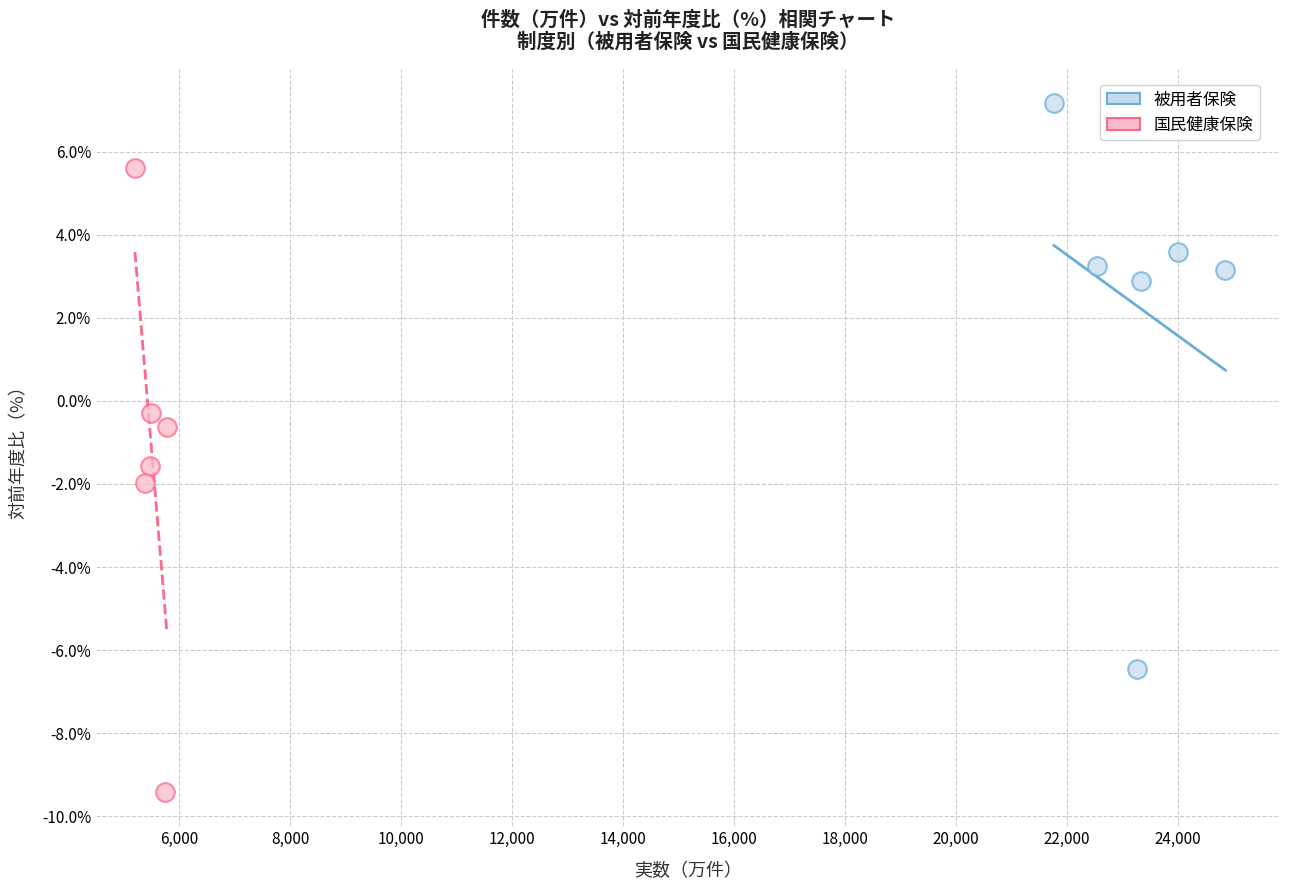

Which series reaches the minimum Y coordinate?

国民健康保険